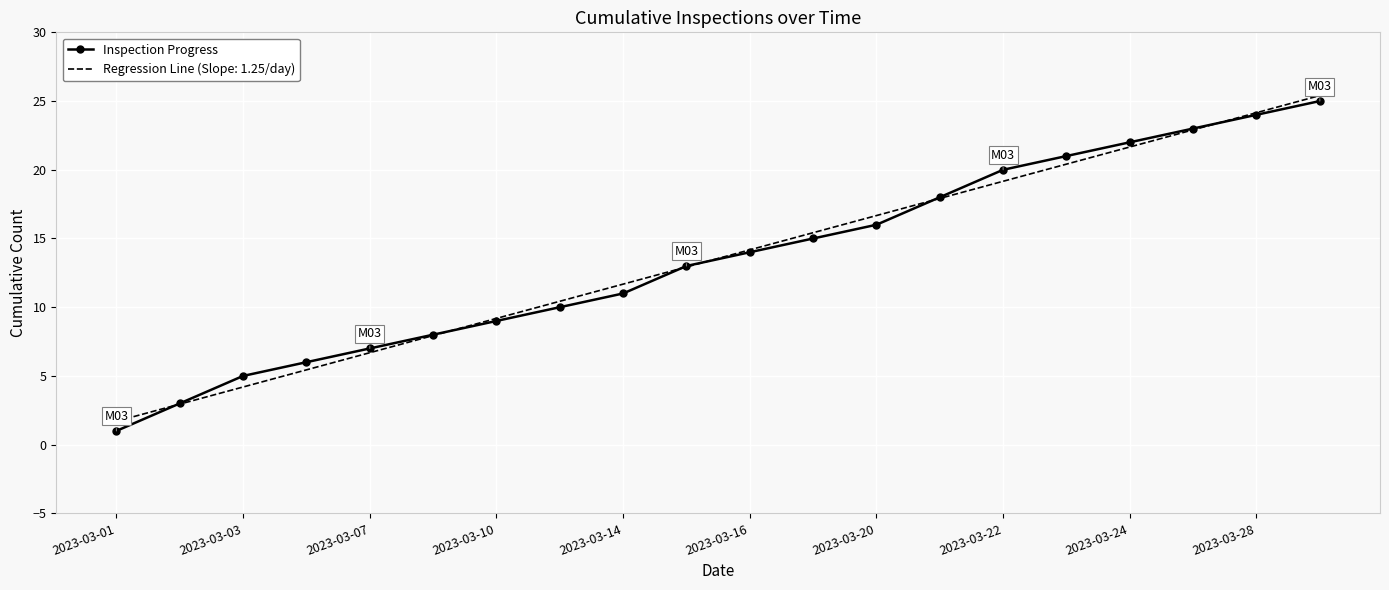

Which series has the largest range (max minus min)?

Inspection Progress